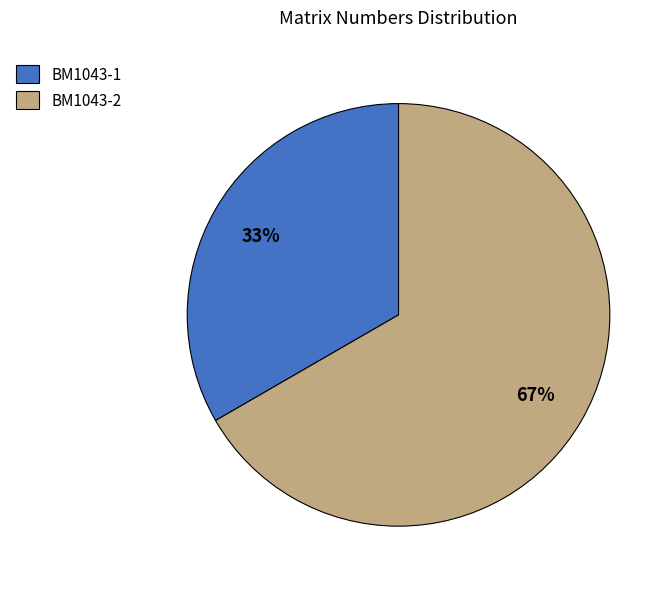

How many segments does this pie chart have?

2